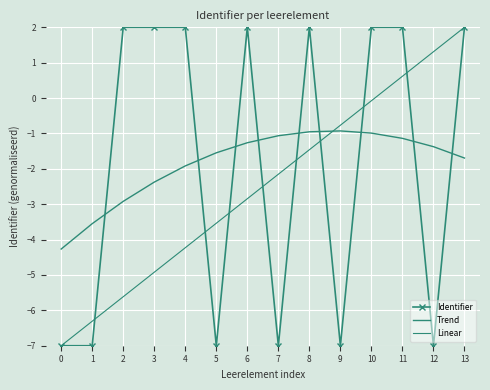

Which series has the largest range (max minus min)?

Identifier